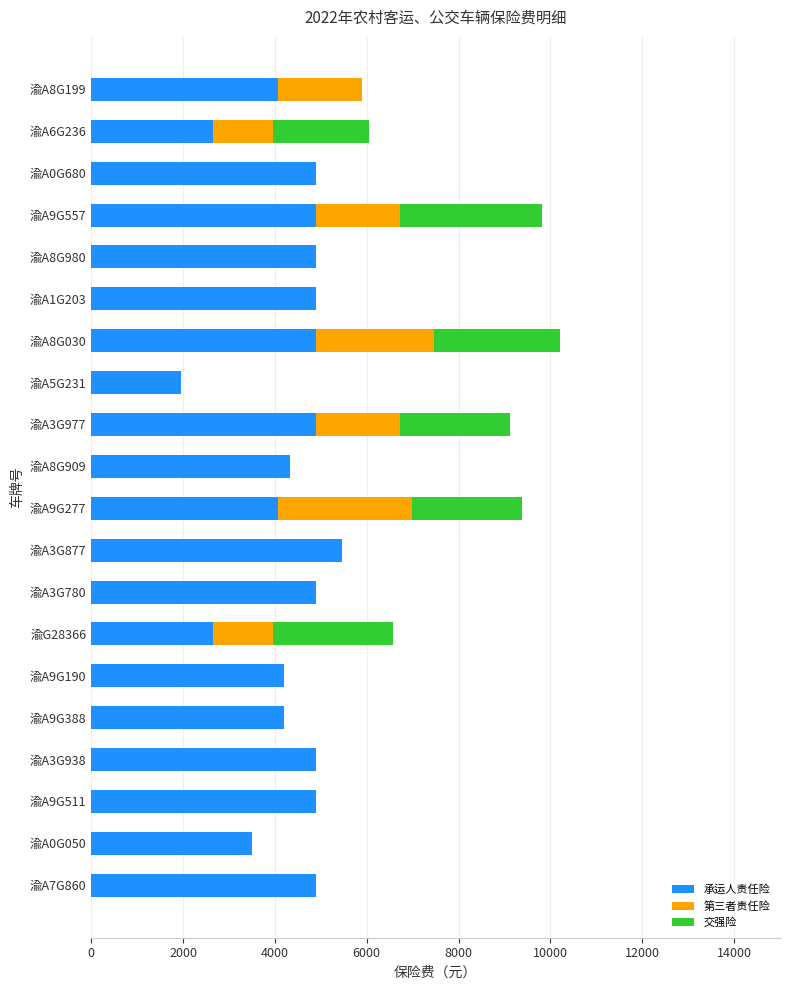

What is the maximum value for 承运人责任险?

5460.0